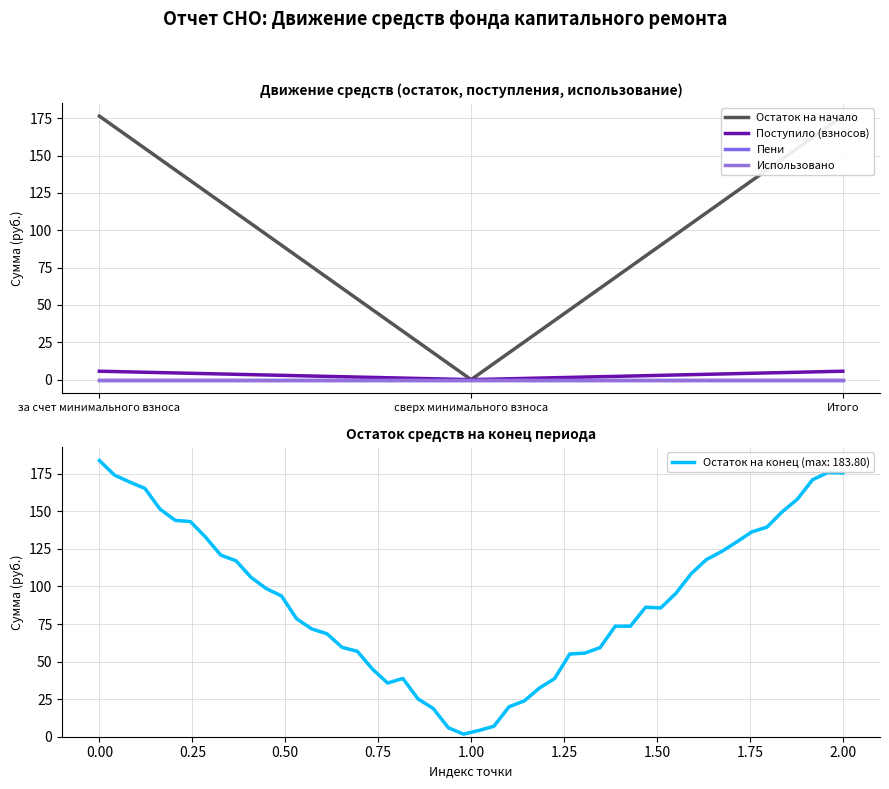

The Остаток на начало series shows 176.4 at Итого. True or false?

True